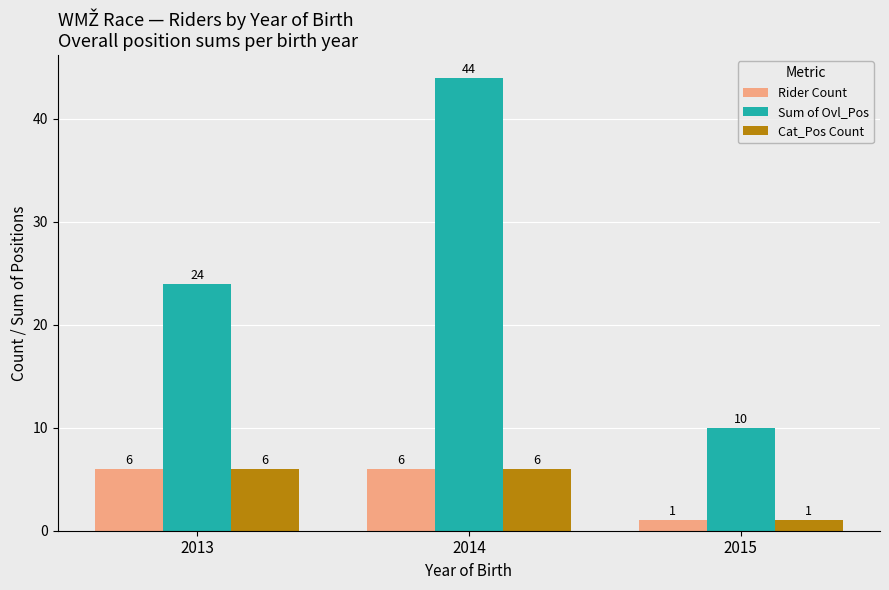

Reading left to right, list all the values displayed in this chart.

Rider Count: 2013=6	2014=6	2015=1
Sum of Ovl_Pos: 2013=24	2014=44	2015=10
Cat_Pos Count: 2013=6	2014=6	2015=1